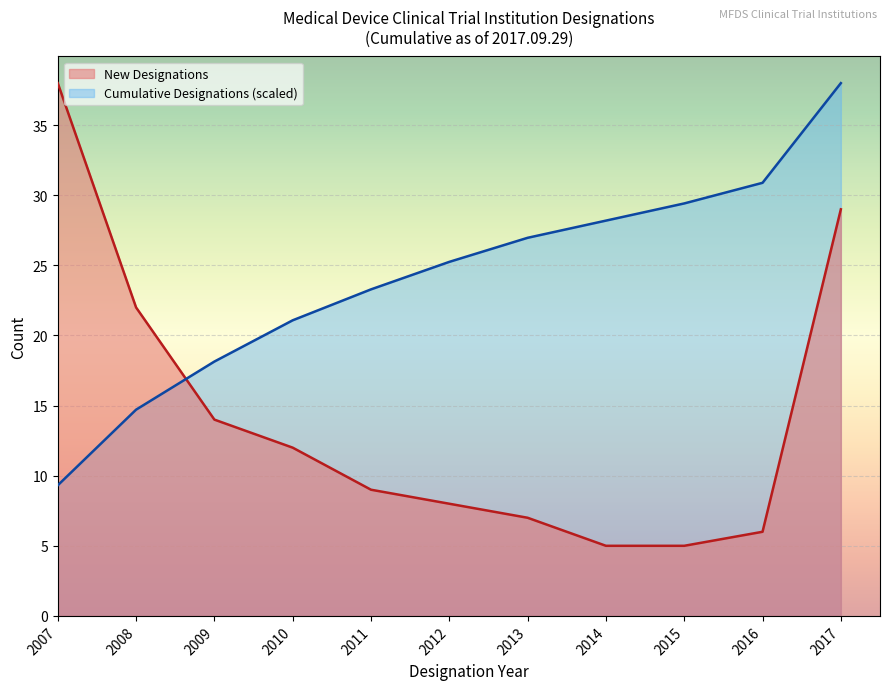

True or false: New Designations has a value of 8.0 at 2012.

True